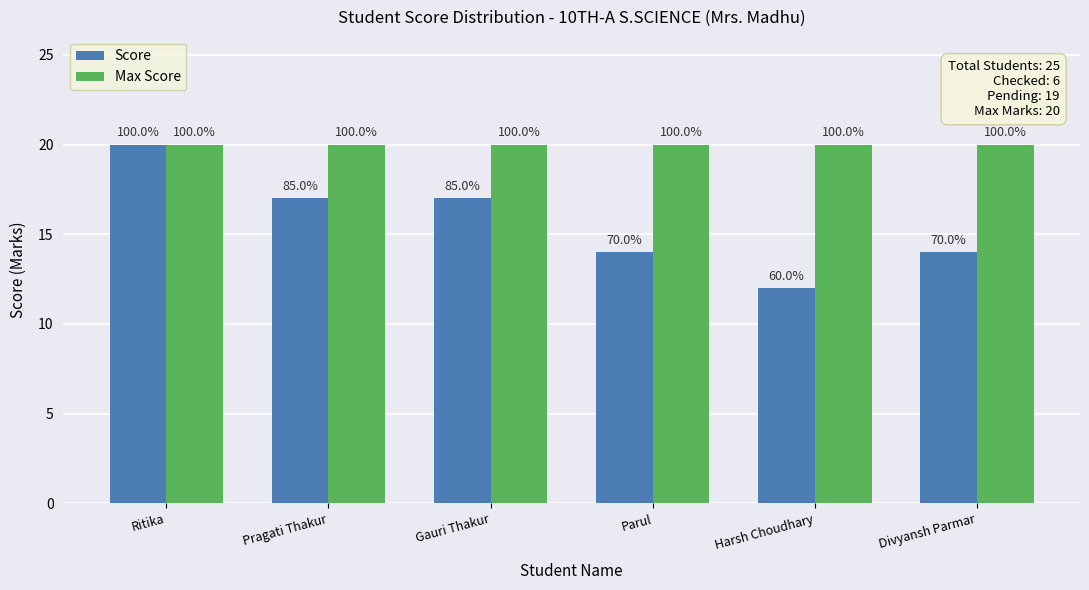

What are all the series names shown in the legend?

Score, Max Score